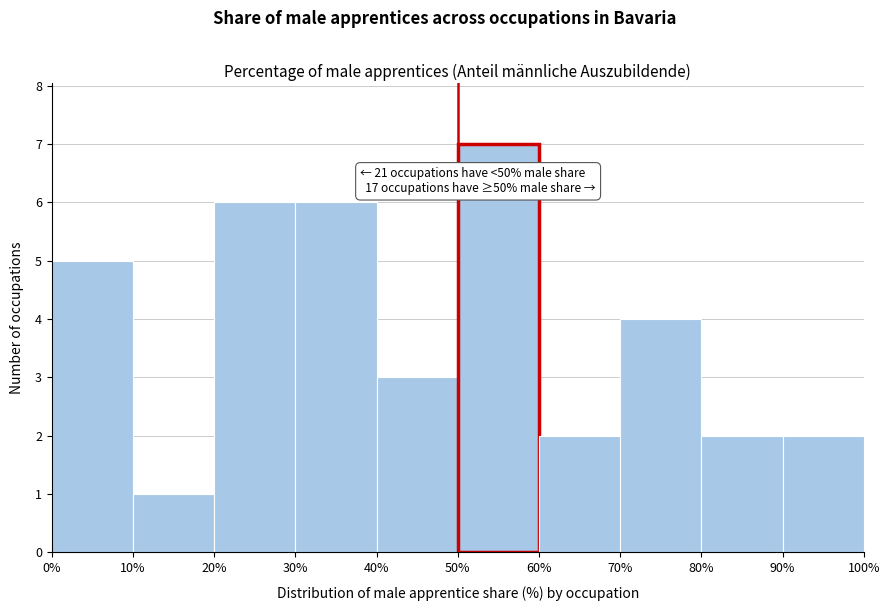

Over which range of the x-axis is the bar tallest?

50% to 60%